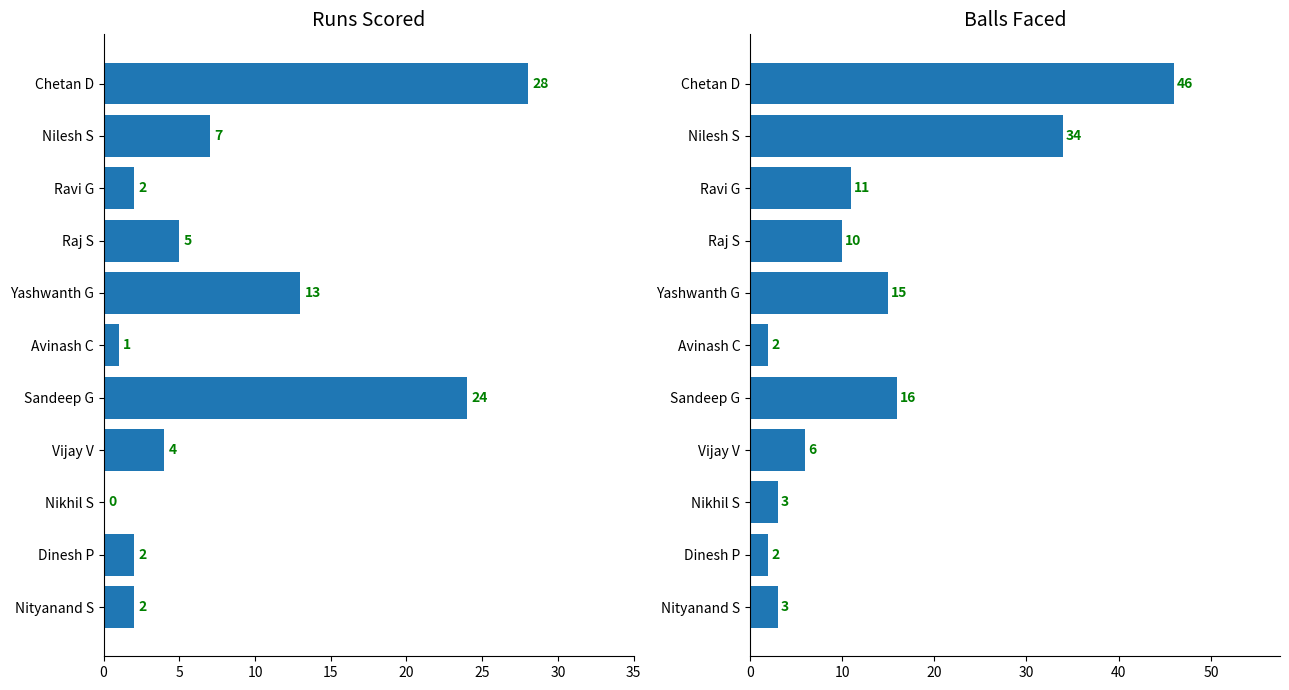

Is the value of Runs at Nikhil S greater than the value of Balls at Ravi G?

No